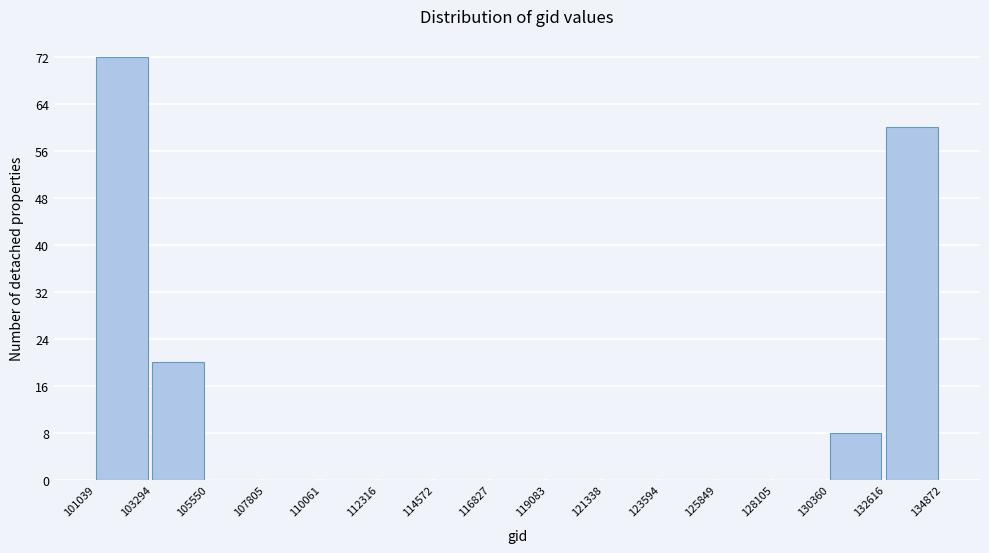

Reading left to right, transcribe this chart: for each bar, give the range it covers on the x-axis and its height. The values are not printed on the chart, so give them approximately, as read against the axis.

101039 to 103294: 72
103294 to 105550: 20
105550 to 107805: 0
107805 to 110061: 0
110061 to 112316: 0
112316 to 114572: 0
114572 to 116827: 0
116827 to 119083: 0
119083 to 121338: 0
121338 to 123594: 0
123594 to 125849: 0
125849 to 128105: 0
128105 to 130360: 0
130360 to 132616: 8
132616 to 134872: 60